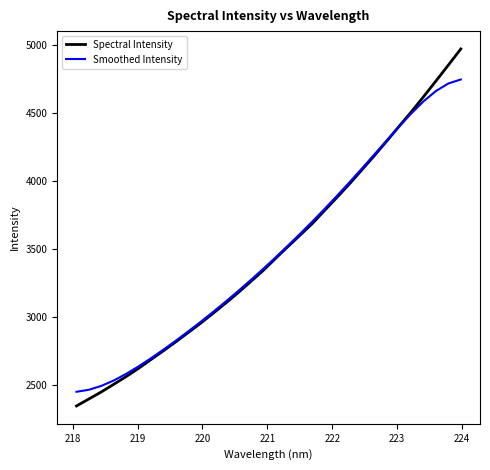

Which series has the largest range (max minus min)?

Spectral Intensity